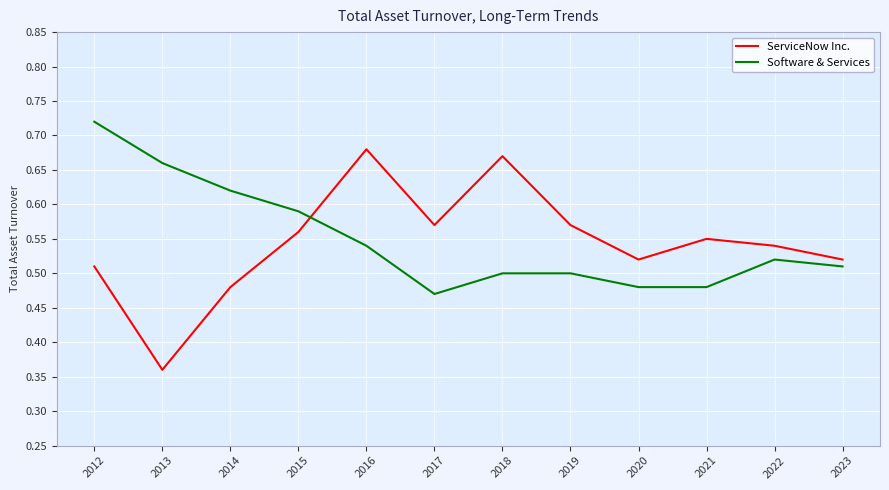

At which label is ServiceNow Inc. closest to 0?

2013